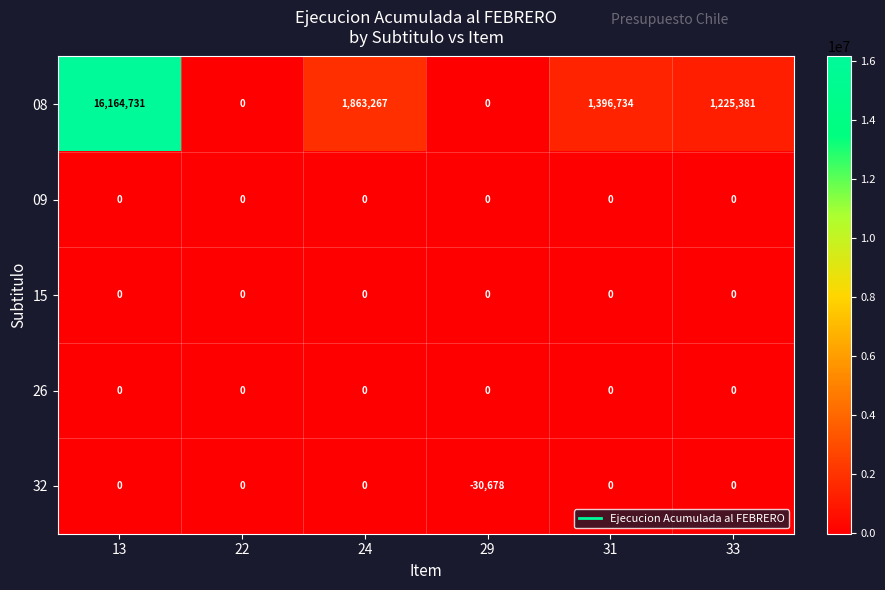

What is the approximate value of 08 at 31, to the nearest 10?

1396730